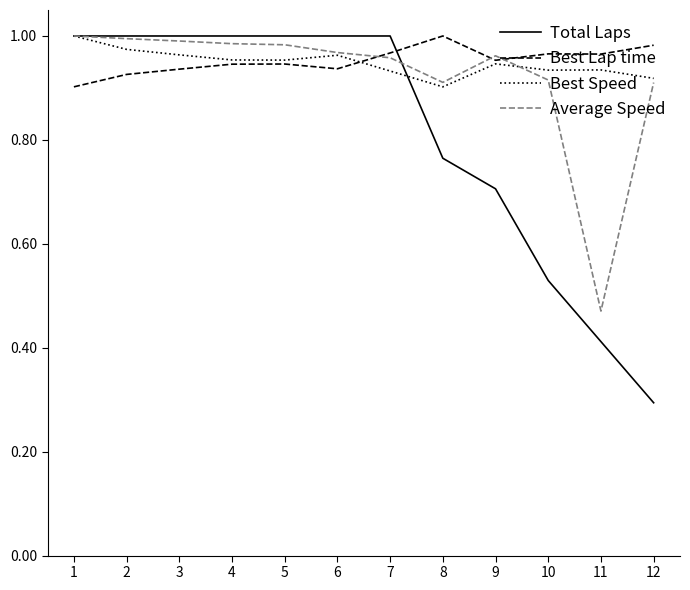

Between which two adjacent categories do Total Laps and Best Lap time first intersect?

7 and 8